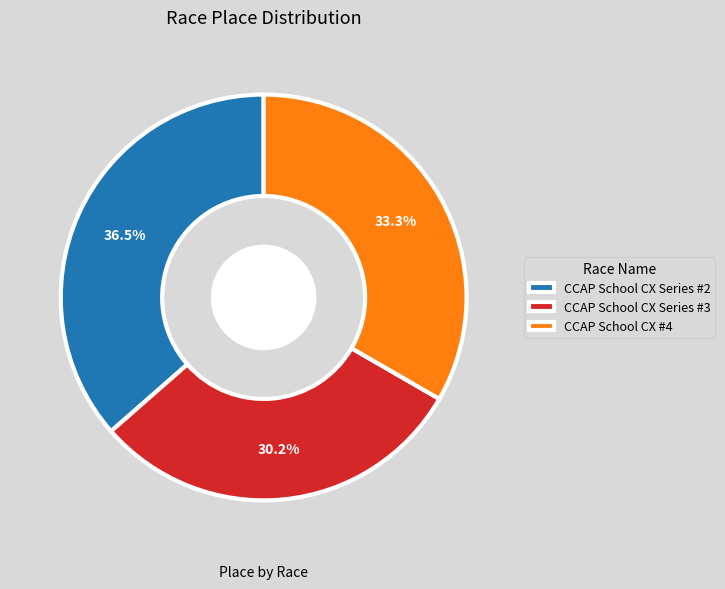

To the nearest percent, what is the difference between the largest and smallest slice percentages?

6%